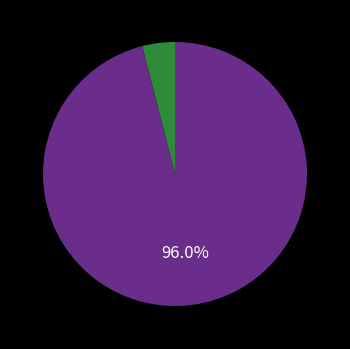

Count the number of slices in the pie.

2